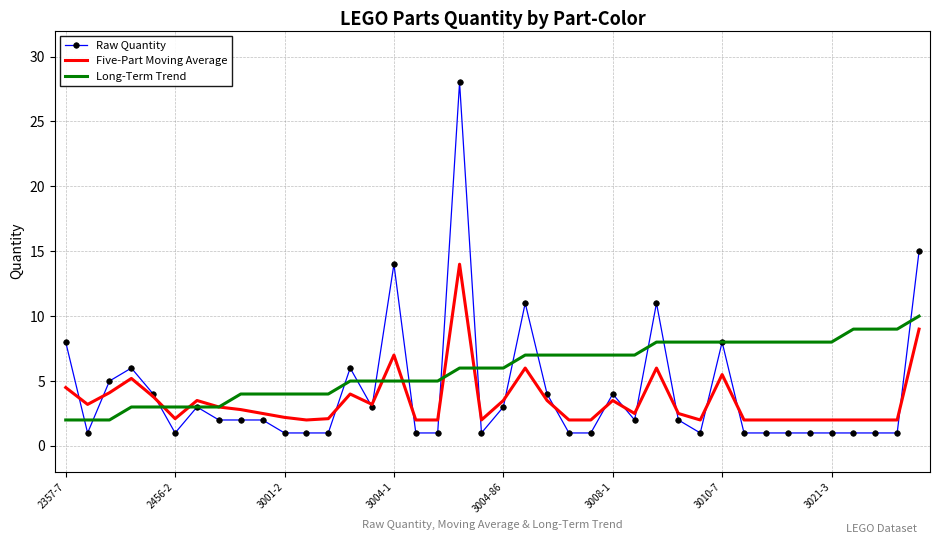

List the series in order of their overall mean, lowest first.

Five-Part Moving Average, Raw Quantity, Long-Term Trend